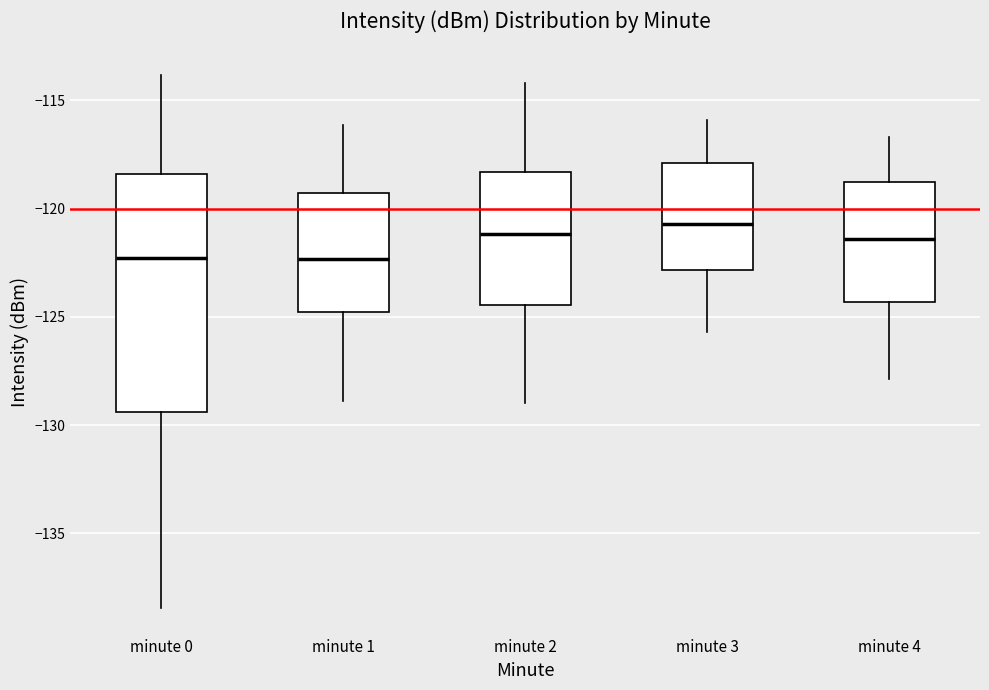

Reading left to right, transcribe this box plot: for each box, give where its median line is, the range the box spans, and where its two whiskers end, as read against the y-axis. The values are not printed on the chart, so give them approximately, as read against the axis.

minute 0: median -122.5, box -129.5 to -118.5, whiskers -138.5 to -114.0
minute 1: median -122.5, box -125.0 to -119.5, whiskers -129.0 to -116.0
minute 2: median -121.0, box -124.5 to -118.5, whiskers -129.0 to -114.0
minute 3: median -120.5, box -123.0 to -118.0, whiskers -125.5 to -116.0
minute 4: median -121.5, box -124.5 to -119.0, whiskers -128.0 to -116.5